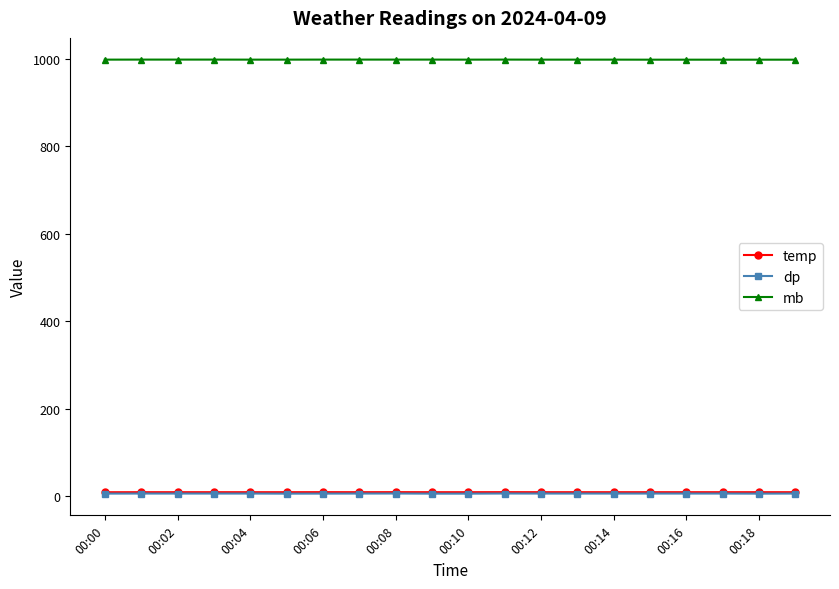

At how many categories does at least one series exceed 923?

20